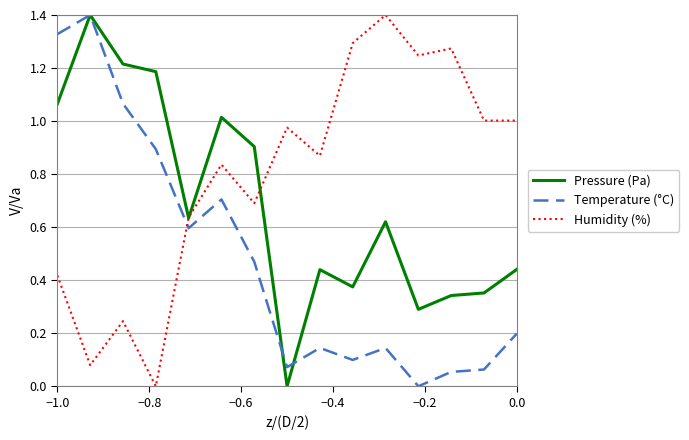

After their last crossing, which series has the higher values: Humidity (%) or Pressure (Pa)?

Humidity (%)